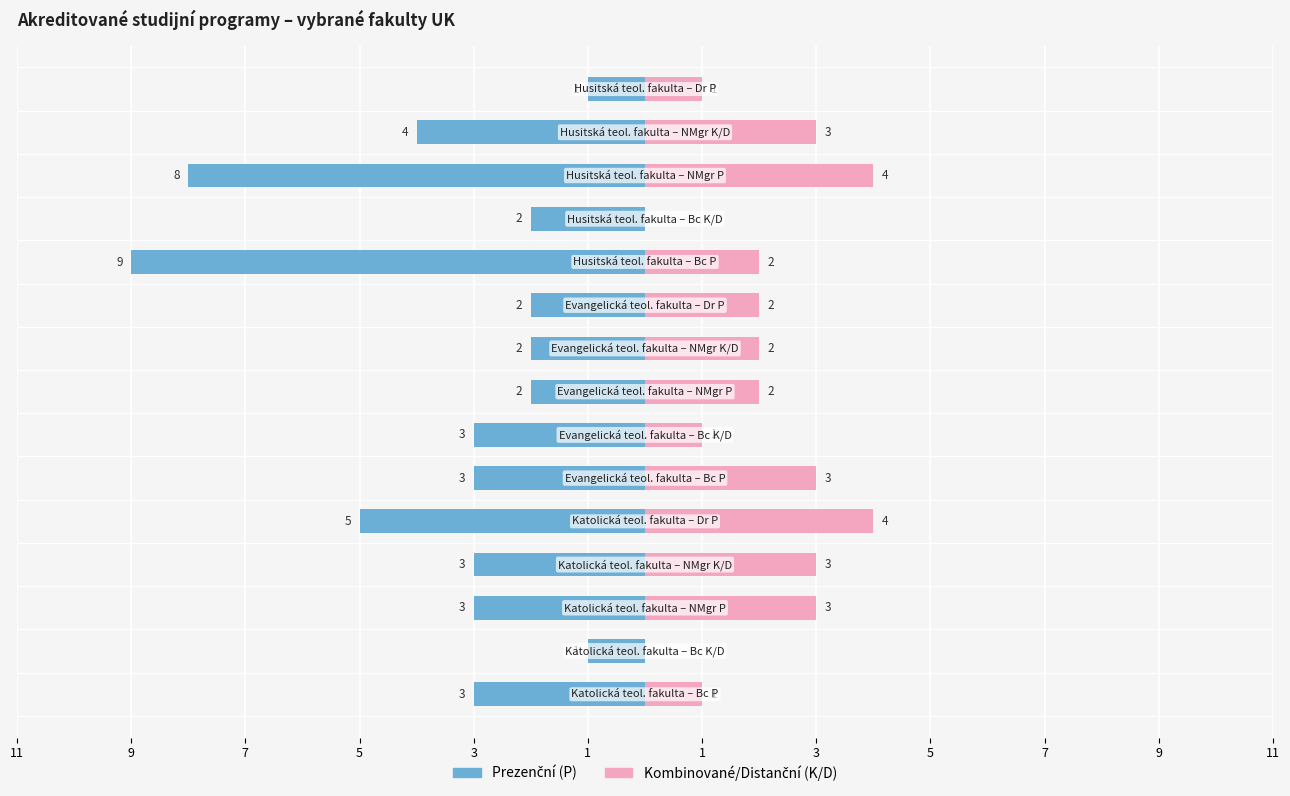

Reading right to left, what are all the values shown in this chart?

Prezenční (P): -1	-4	-8	-2	-9	-2	-2	-2	-3	-3	-5	-3	-3	-1	-3
Kombinované/Distanční (K/D): 1	3	4	0	2	2	2	2	1	3	4	3	3	0	1